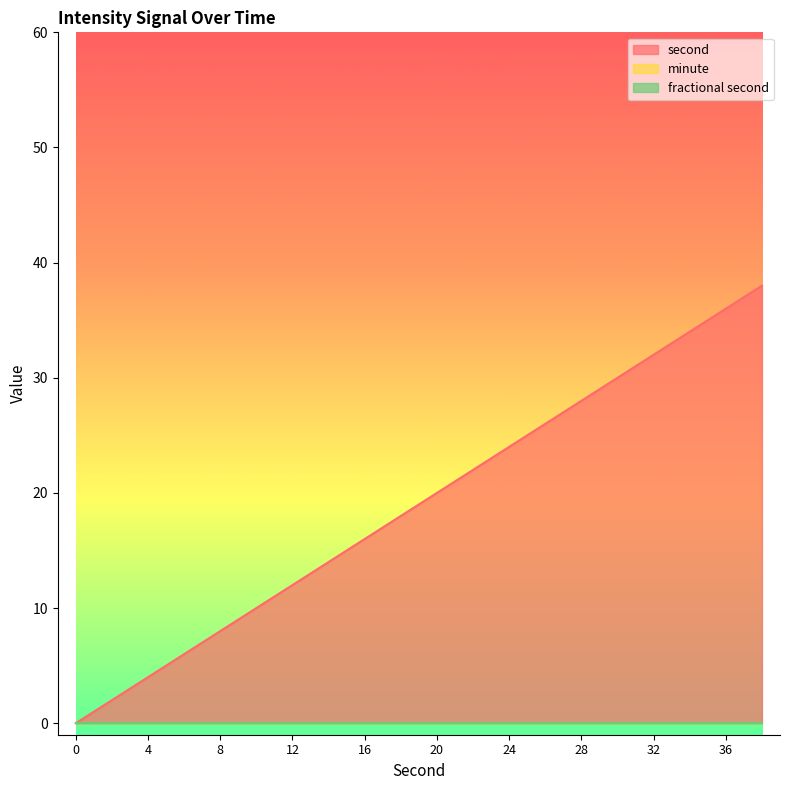

At which category does the chart reach its peak across all series?

38